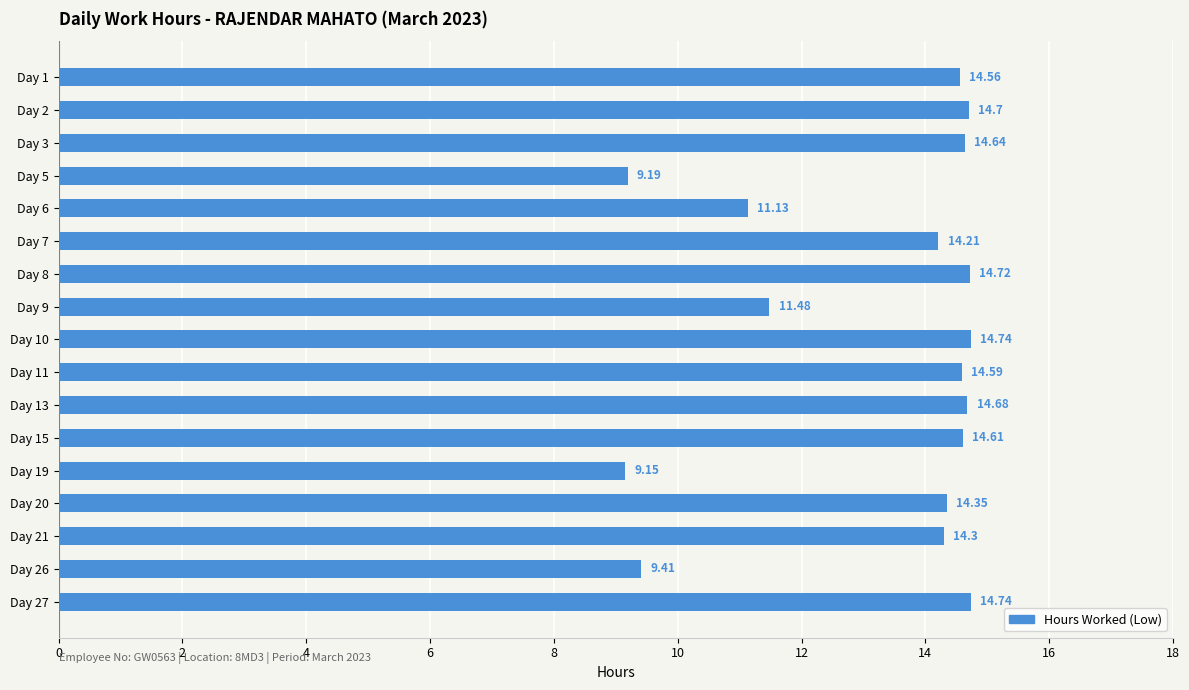

Count the number of categories in the chart.

17